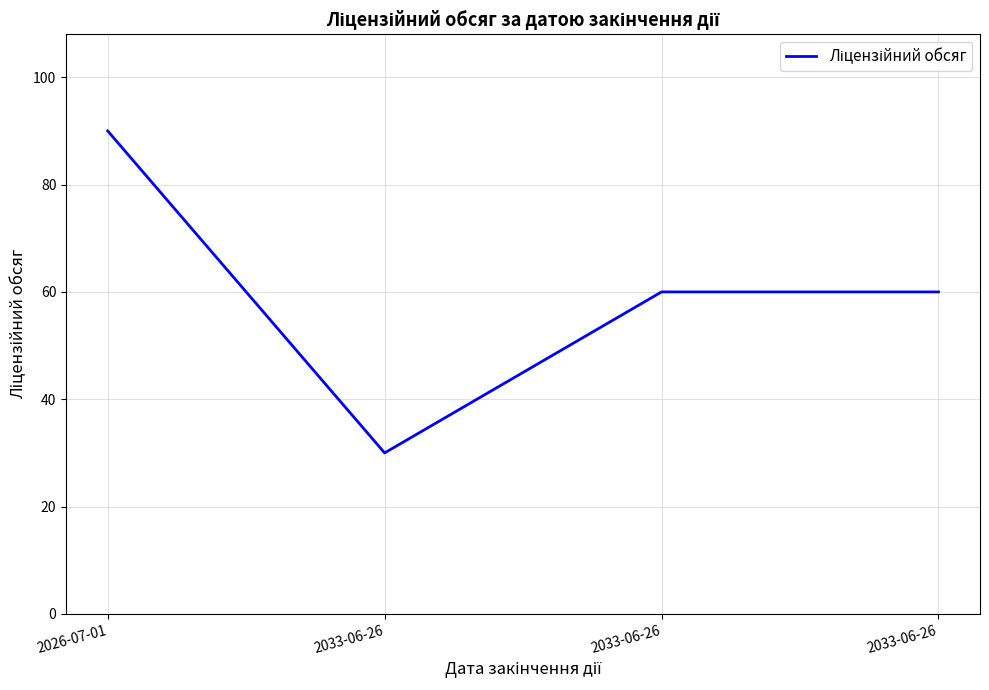

How many categories are shown in the chart?

4